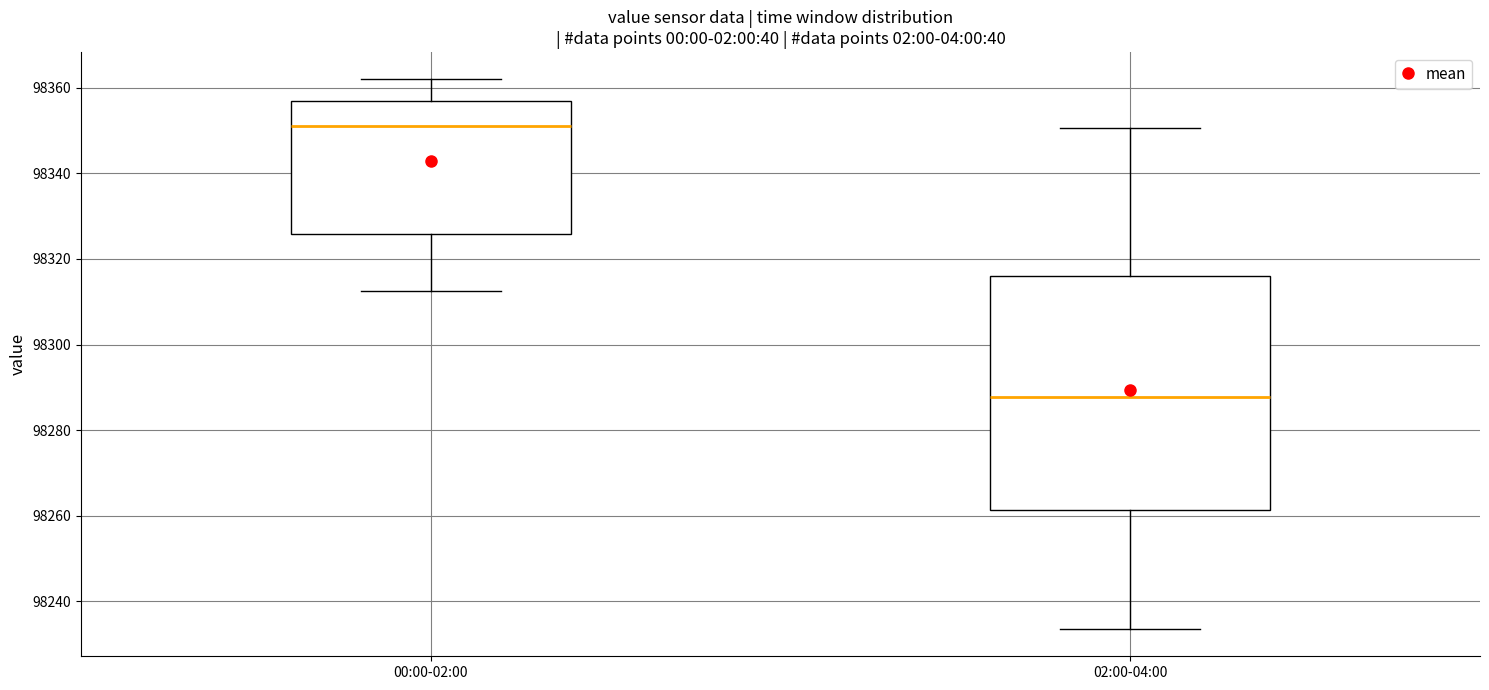

Reading left to right, transcribe this box plot: for each box, give where its median line is, the range the box spans, and where its two whiskers end, as read against the y-axis. The values are not printed on the chart, so give them approximately, as read against the axis.

00:00-02:00: median 98350, box 98326 to 98356, whiskers 98312 to 98362
02:00-04:00: median 98288, box 98262 to 98316, whiskers 98234 to 98350